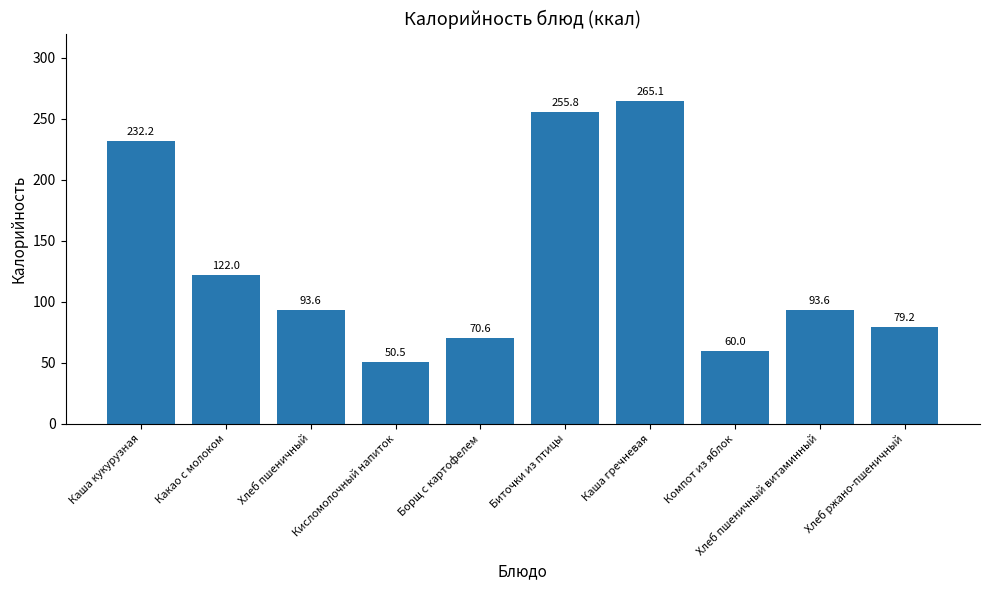

At which label does the data first exceed 93?

Каша кукурузная